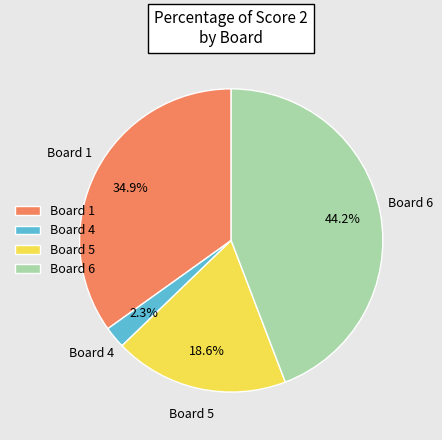

Count the number of slices in the pie.

4